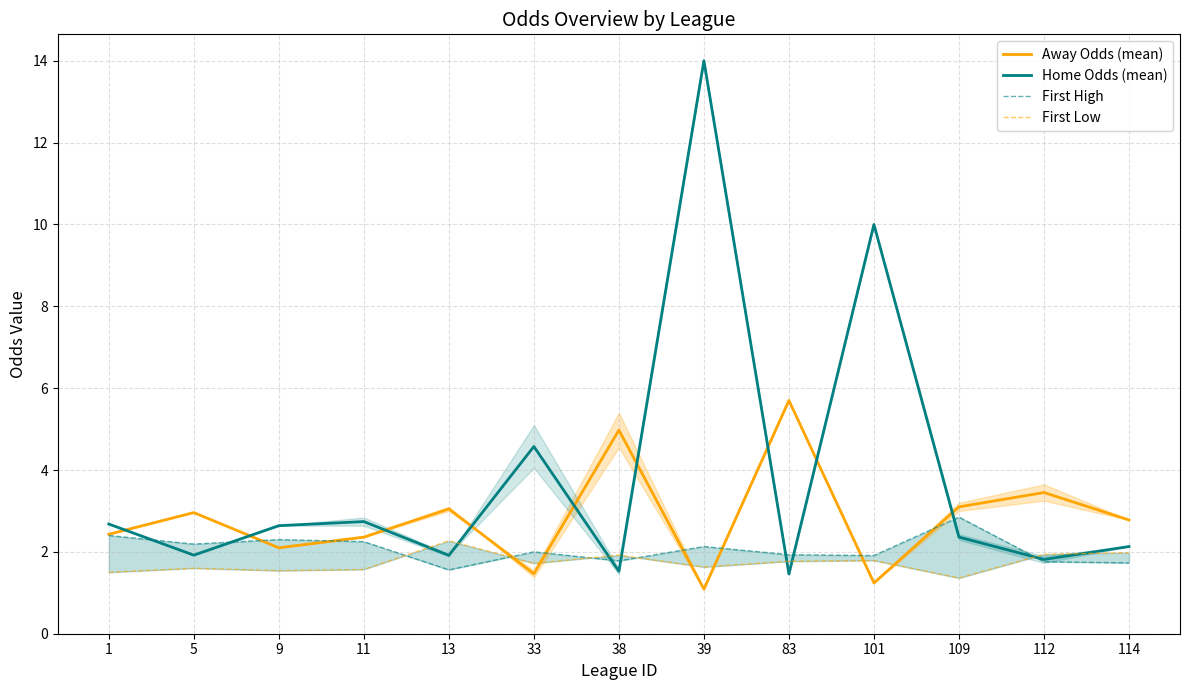

Which has a higher value, 112 or 33?

112